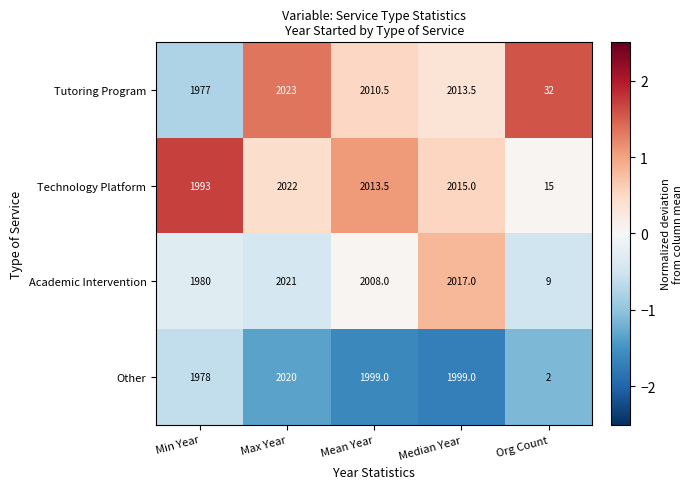

At Org Count, list the series in order from smallest to largest.

Other, Academic Intervention, Technology Platform, Tutoring Program